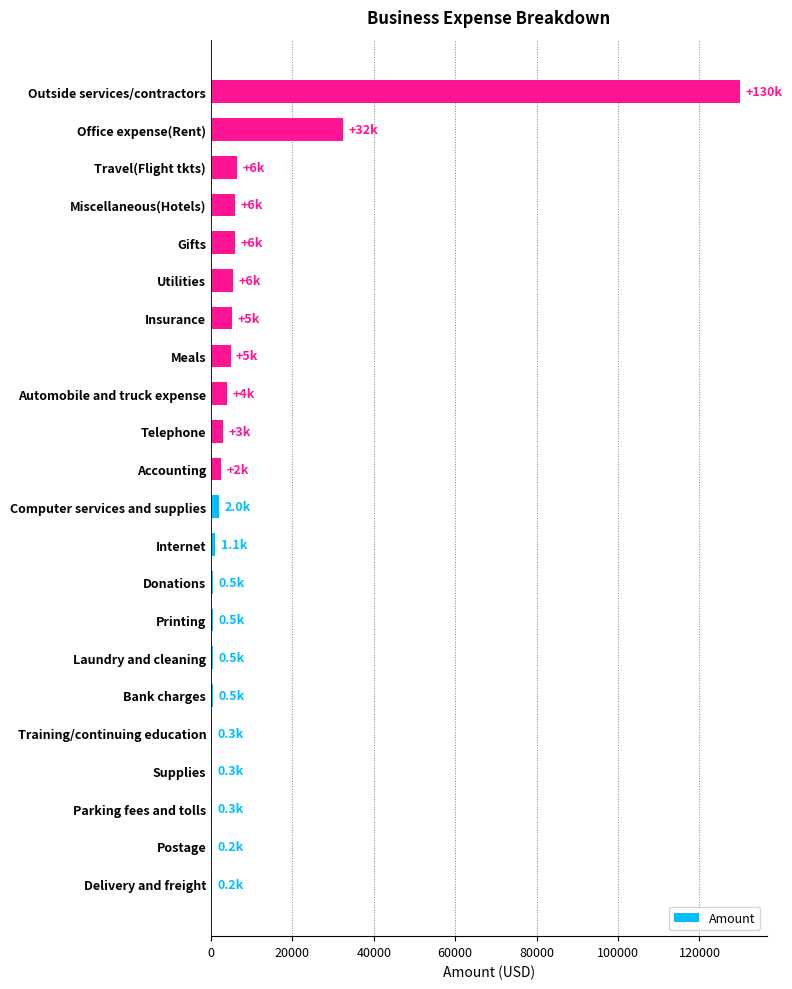

What is the greatest value displayed?

130000